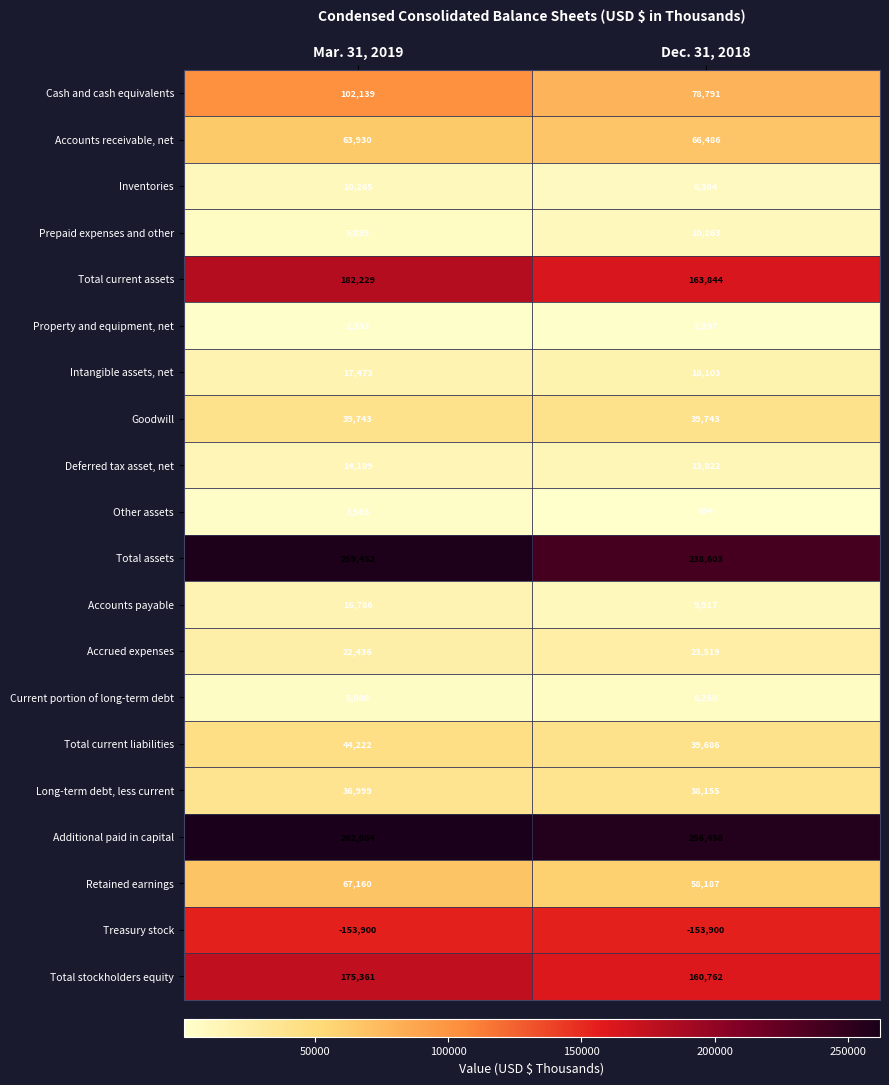

How many data points does each series have?

2